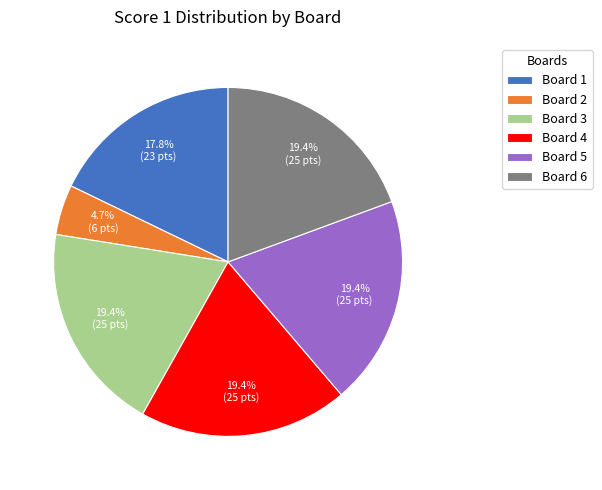

What is the smallest slice in the pie chart?

Board 2